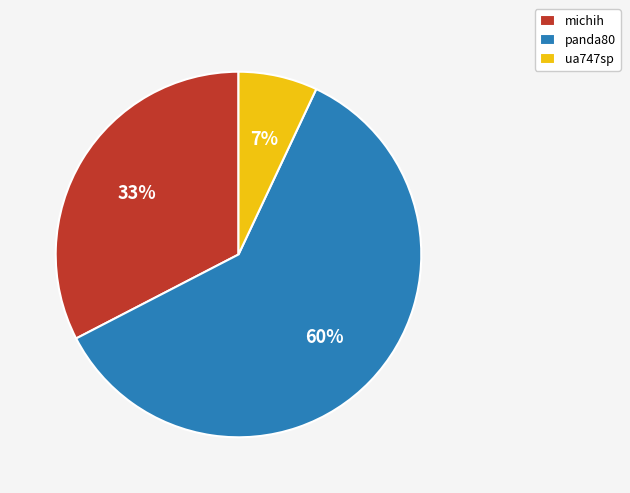

To the nearest percent, what percentage of the pie is ua747sp?

7%